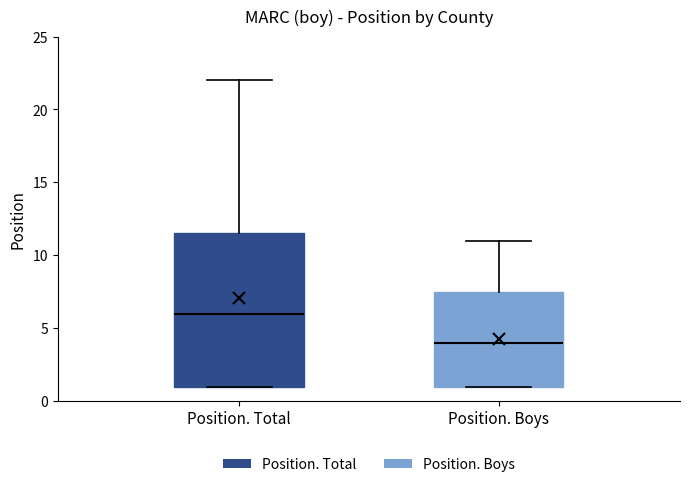

Reading left to right, transcribe this box plot: for each box, give where its median line is, the range the box spans, and where its two whiskers end, as read against the y-axis. The values are not printed on the chart, so give them approximately, as read against the axis.

Position. Total: median 6.0, box 1.0 to 11.5, whiskers 1.0 to 22.0
Position. Boys: median 4.0, box 1.0 to 7.5, whiskers 1.0 to 11.0